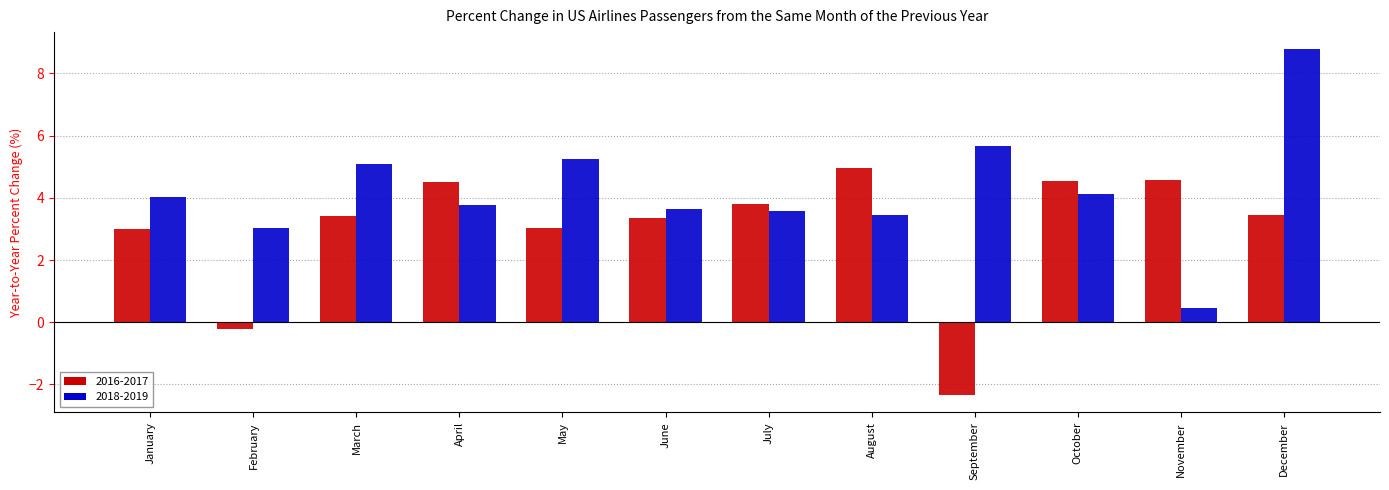

At which category does the chart reach its peak across all series?

December